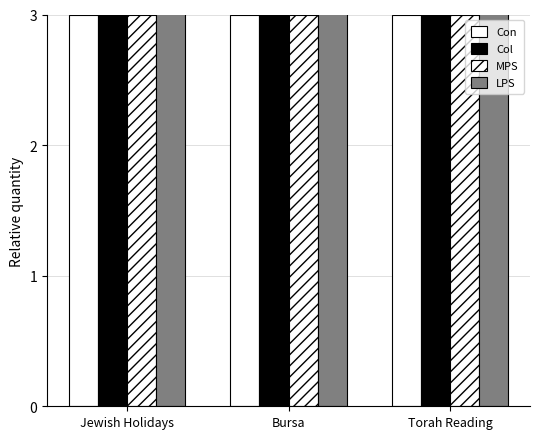

Reading left to right, transcribe all the data shown in this chart.

Con: 3	3	3
Col: 4	4	4
MPS: 3	3	3
LPS: 4	4	4